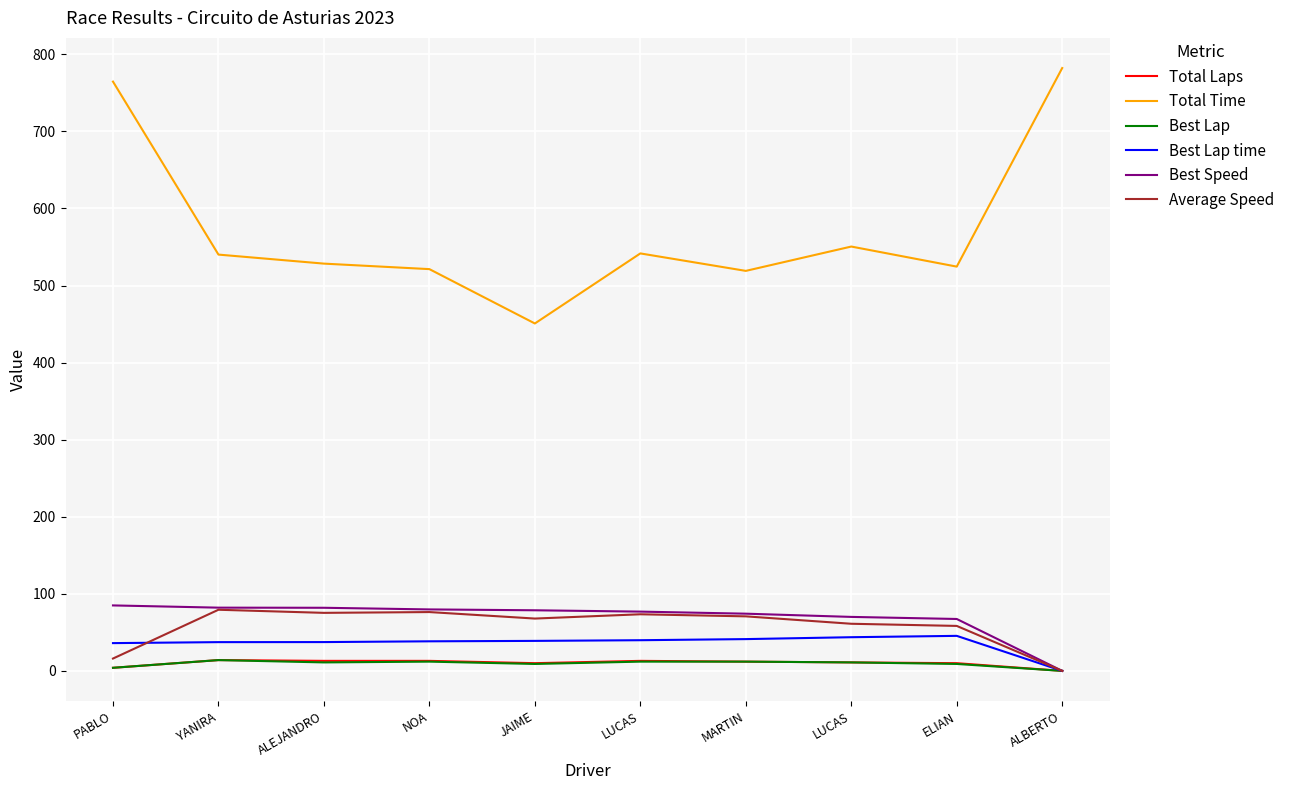

Where is the first local minimum for Average Speed?

ALEJANDRO